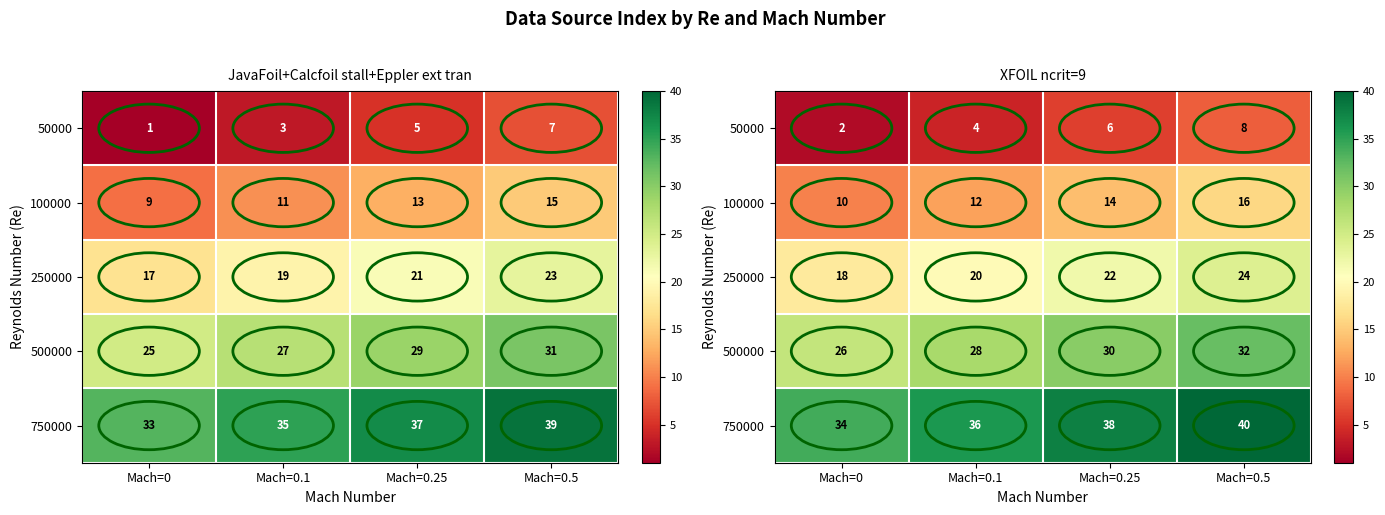

What is the difference between the maximum and second lowest values in the 500000 series?

4